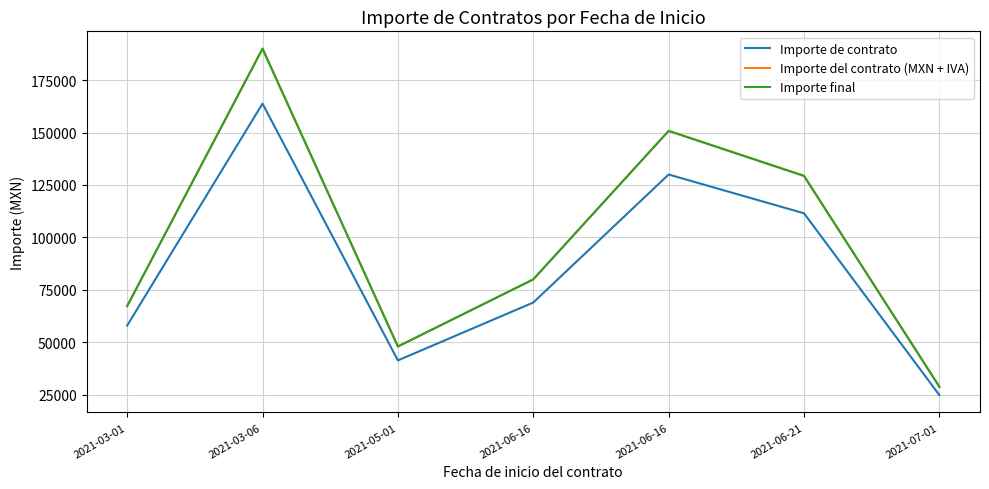

What is the total value across all series at 2021-06-21?

370180.0